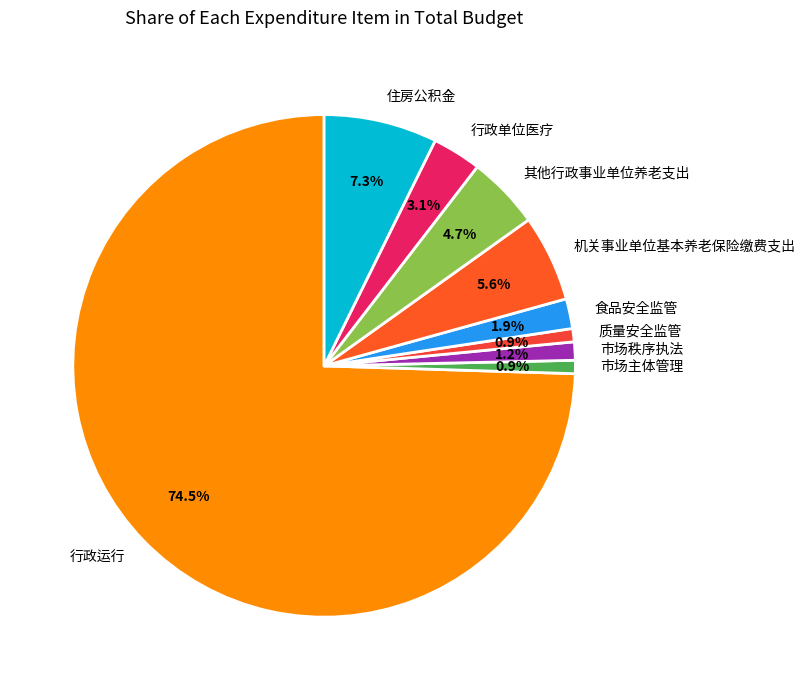

To the nearest percent, what is the average slice percentage?

11%